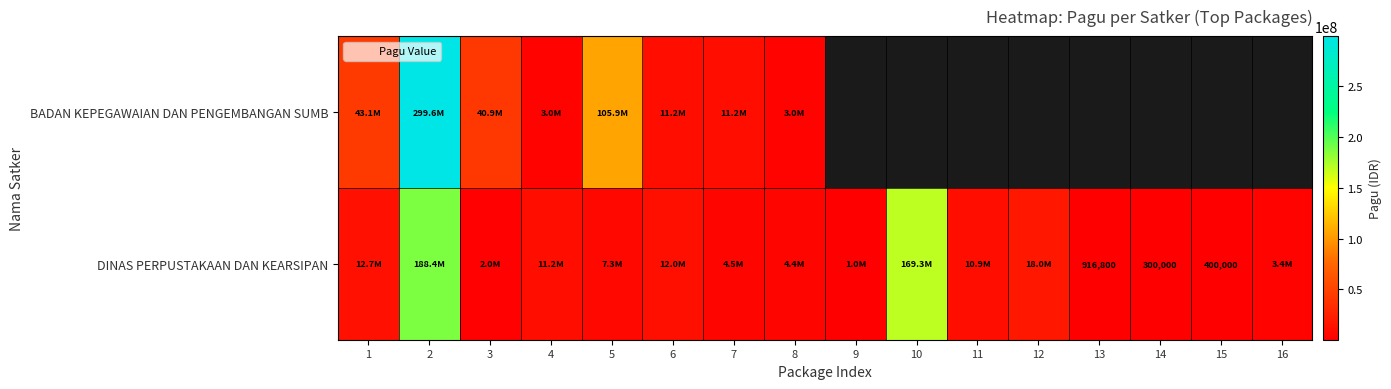

True or false: BADAN KEPEGAWAIAN DAN PENGEMBANGAN SUMB has a value of 1876161.7 at 8.

False